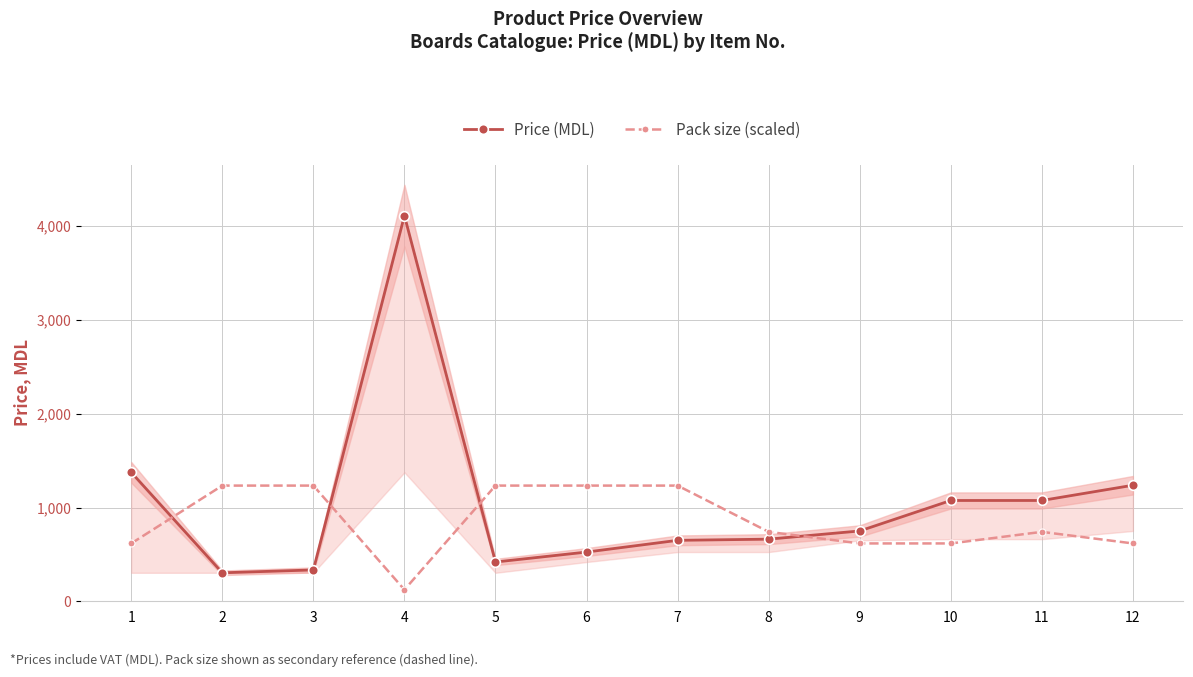

What is the difference between the maximum and minimum values in the Pack size (scaled) series?

1110.4